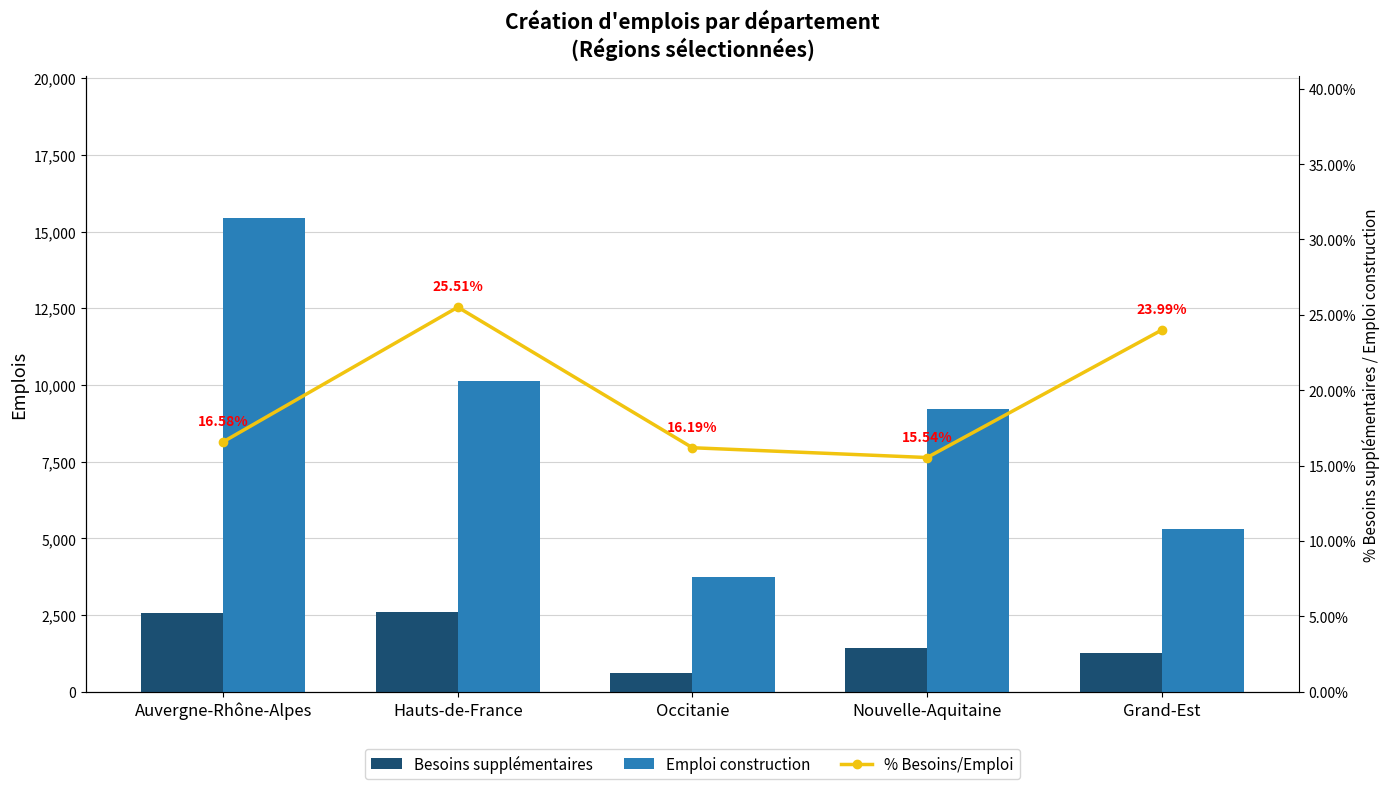

Which has a higher value, Auvergne-Rhône-Alpes or Grand-Est?

Auvergne-Rhône-Alpes